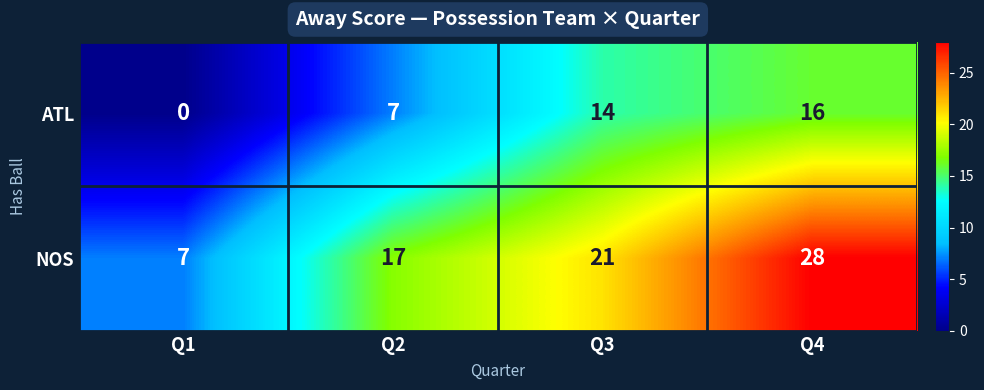

What is the total value across all series at Q3?

35